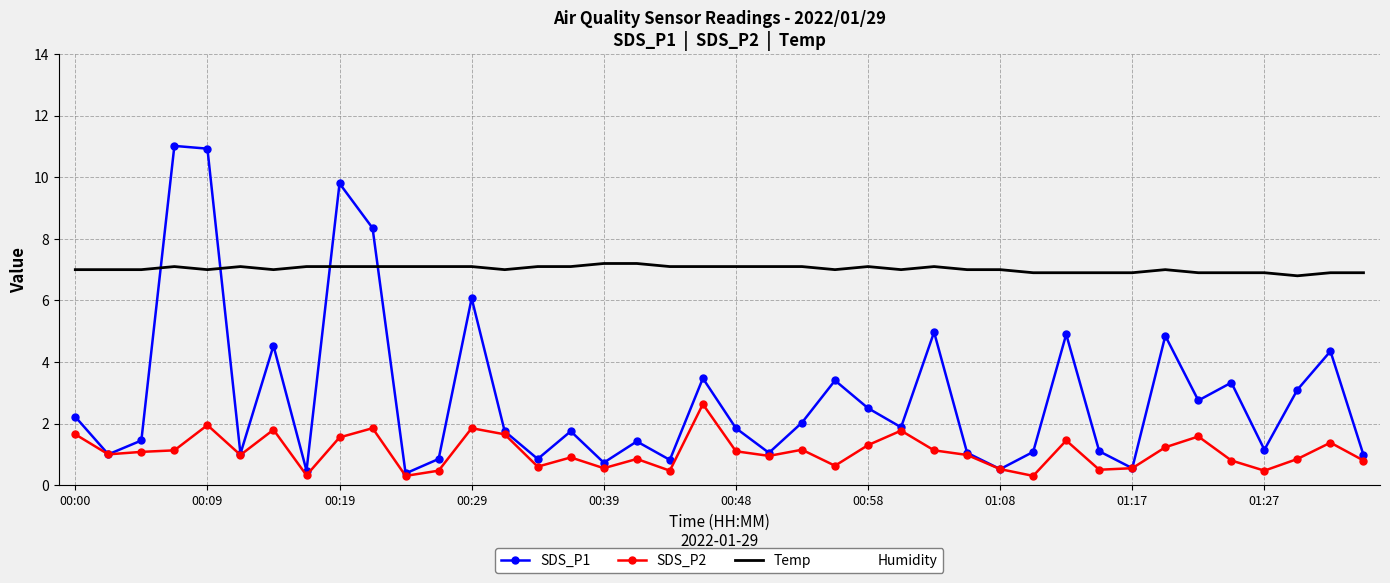

What is the difference between the second highest and second lowest values in the SDS_P2 series?

1.6